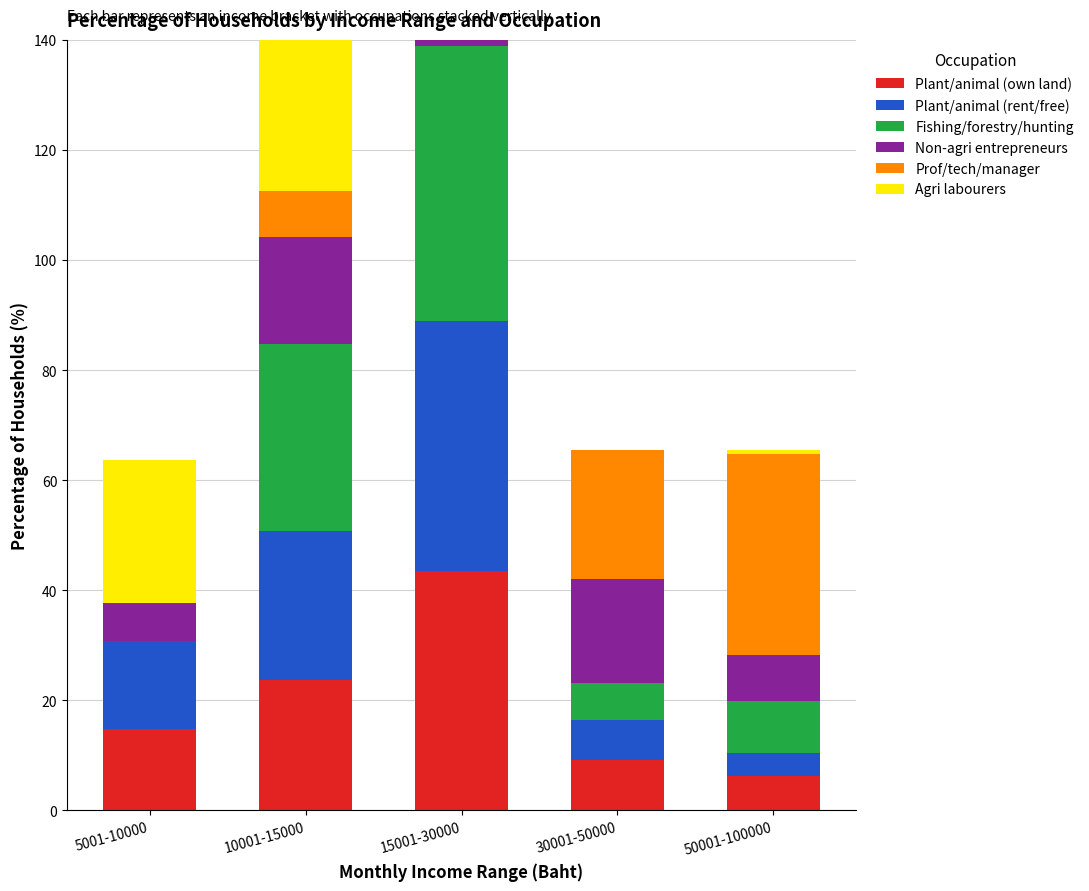

Reading left to right, transcribe all the data shown in this chart.

Plant/animal (own land): 5001-10000=14.7	10001-15000=23.7	15001-30000=43.5	30001-50000=9.2	50001-100000=6.2
Plant/animal (rent/free): 5001-10000=16.1	10001-15000=27.1	15001-30000=45.4	30001-50000=7.3	50001-100000=4.2
Fishing/forestry/hunting: 5001-10000=0.0	10001-15000=34.0	15001-30000=49.9	30001-50000=6.6	50001-100000=9.5
Non-agri entrepreneurs: 5001-10000=6.9	10001-15000=19.4	15001-30000=45.0	30001-50000=18.9	50001-100000=8.3
Prof/tech/manager: 5001-10000=0.0	10001-15000=8.3	15001-30000=31.6	30001-50000=23.5	50001-100000=36.6
Agri labourers: 5001-10000=25.9	10001-15000=27.6	15001-30000=45.9	30001-50000=0.0	50001-100000=0.6